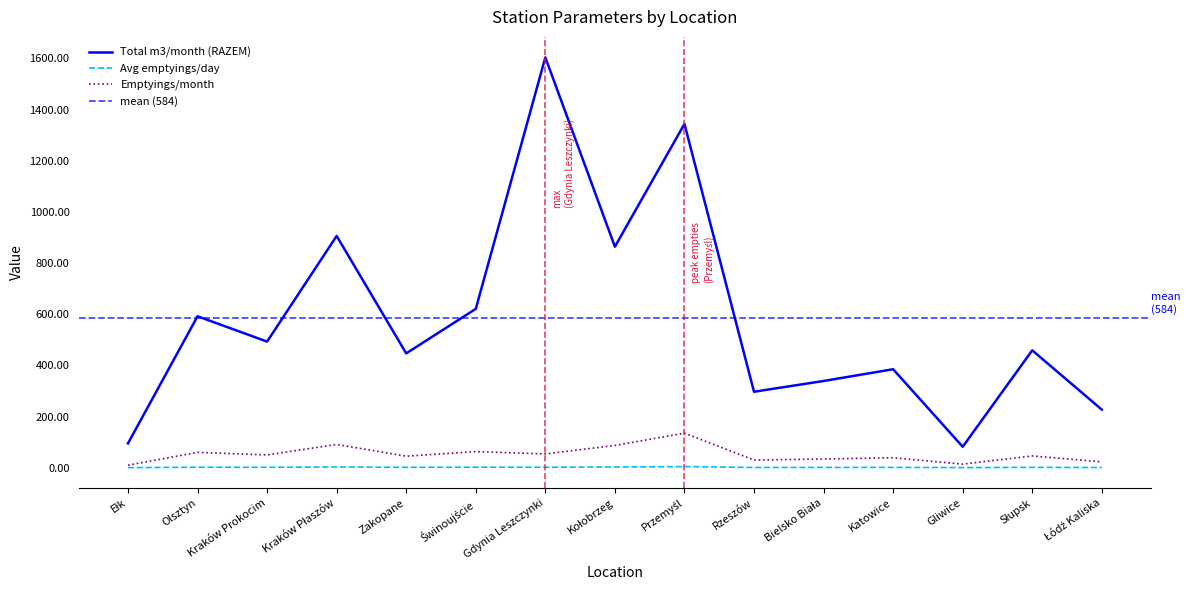

True or false: Emptyings/12months and Total m3/month (RAZEM) cross at least once.

False